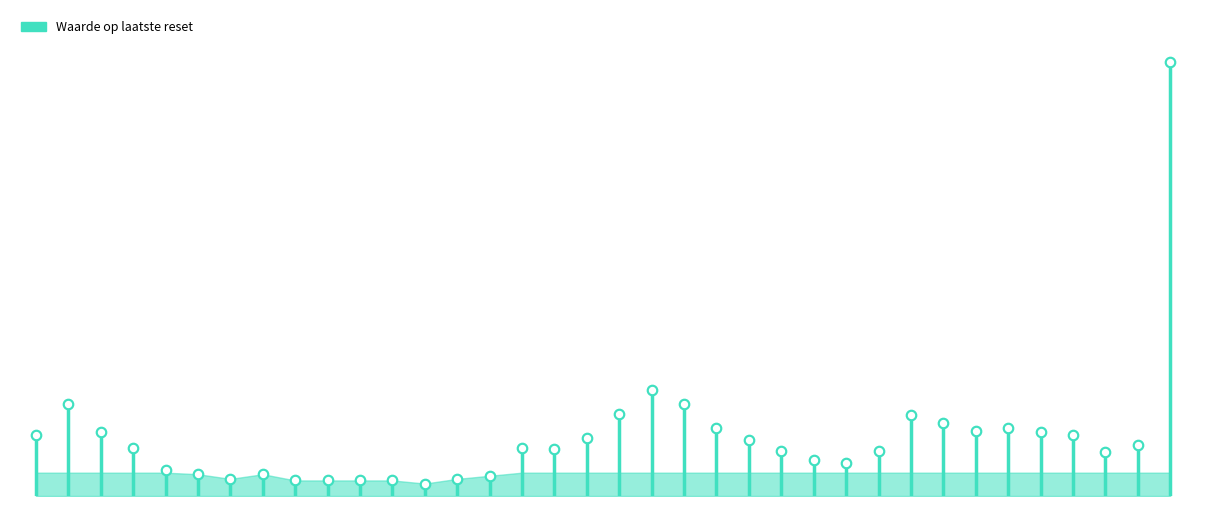

What is the change in value from 2025-03-07 to 2025-01-22?

+2.6